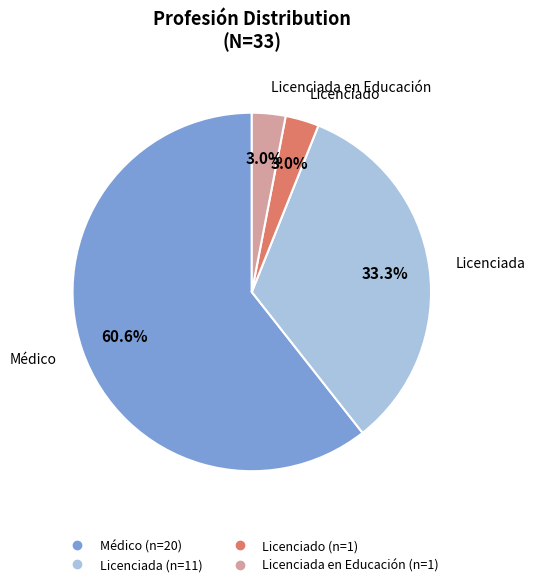

Does any single category account for the majority?

Yes